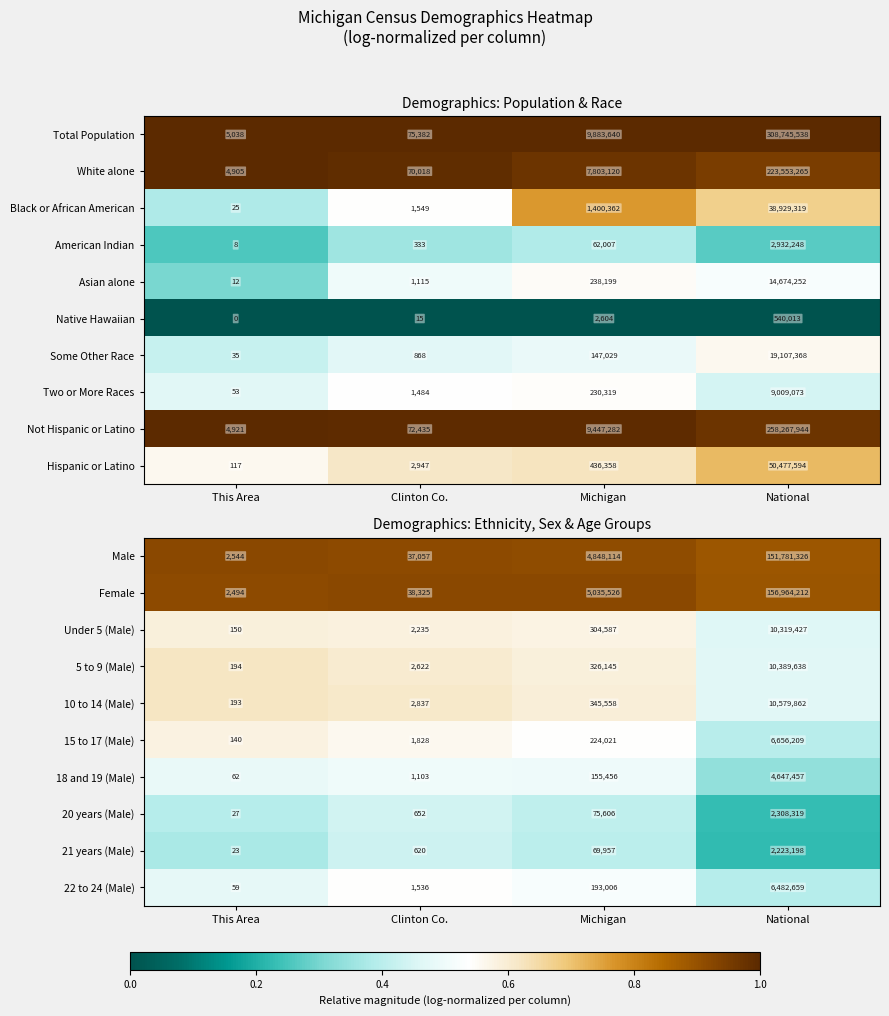

What is the total value across all series at Clinton Co.?

6.1